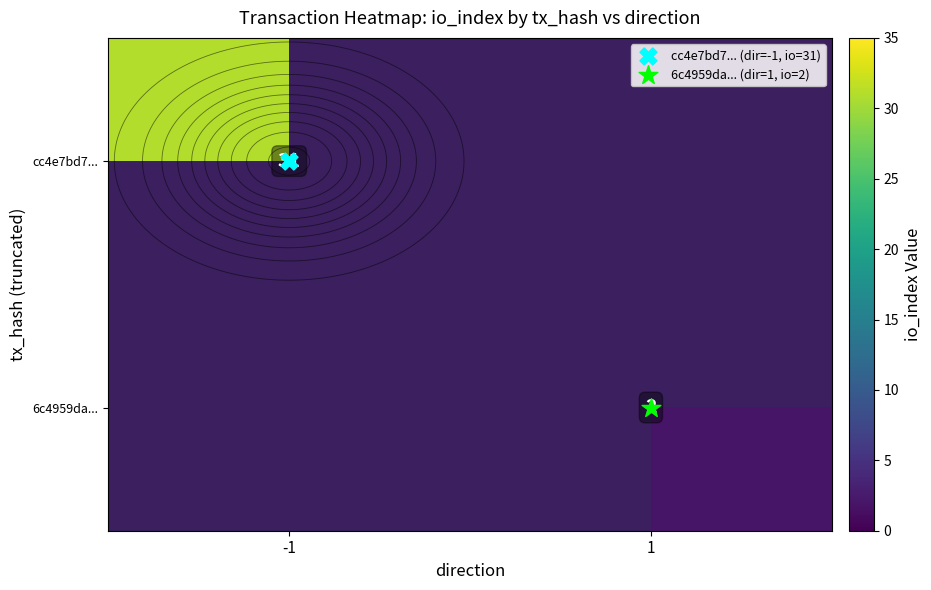

List the series in order of their peak value, highest first.

cc4e7bd7..., 6c4959da...